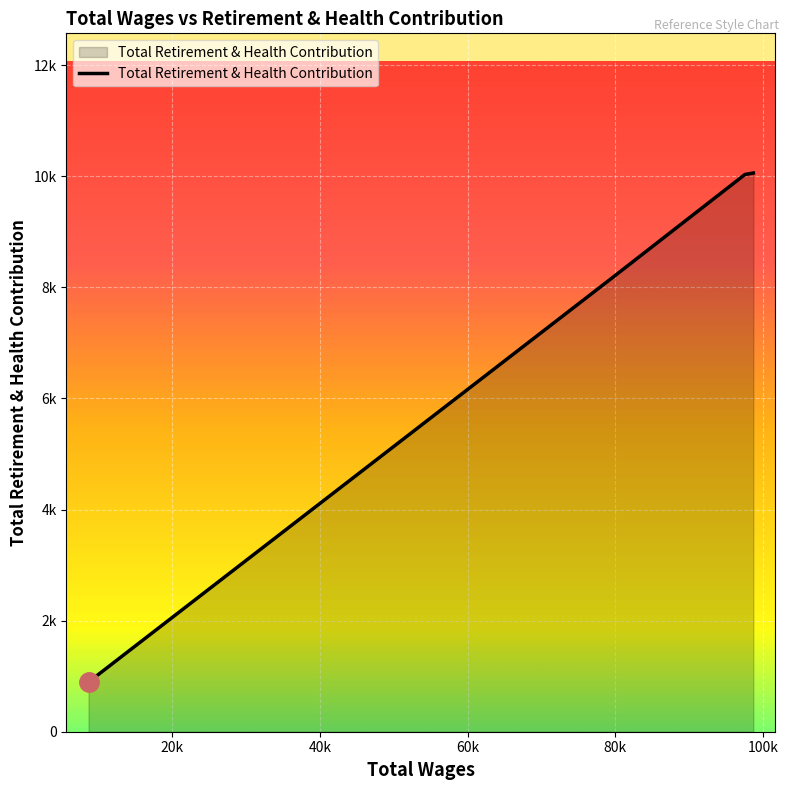

What is the difference between the maximum and minimum values?

9171